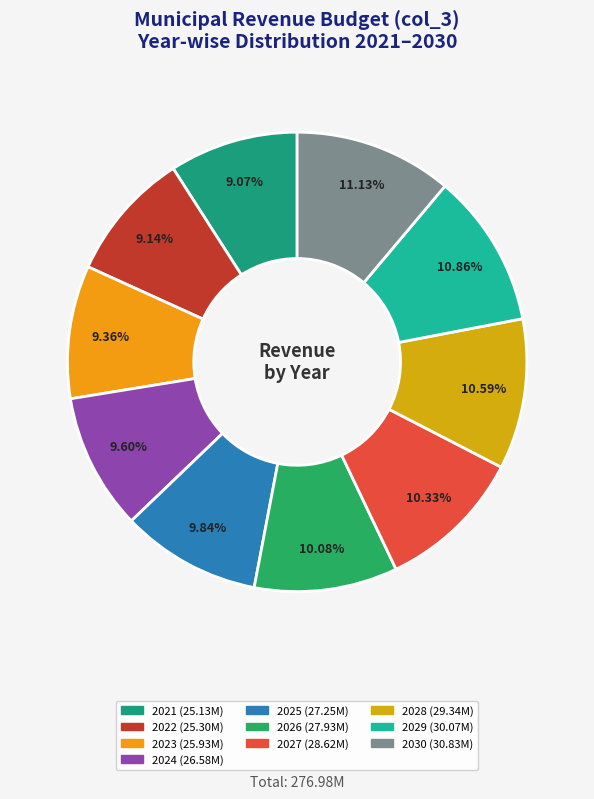

Count the number of slices in the pie.

10